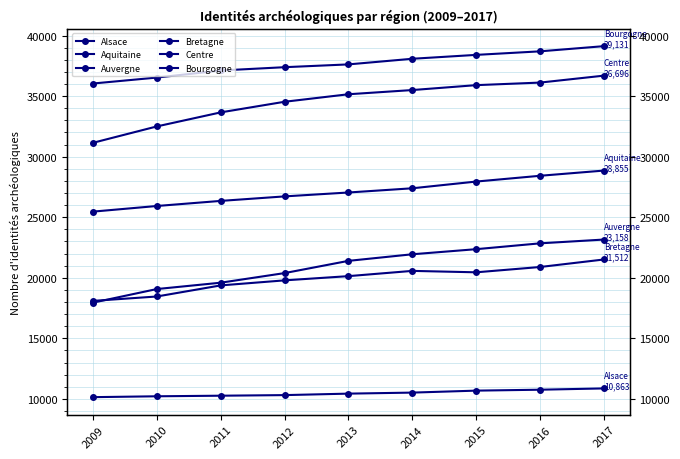

How many data points in Bretagne are less than 20136?

4